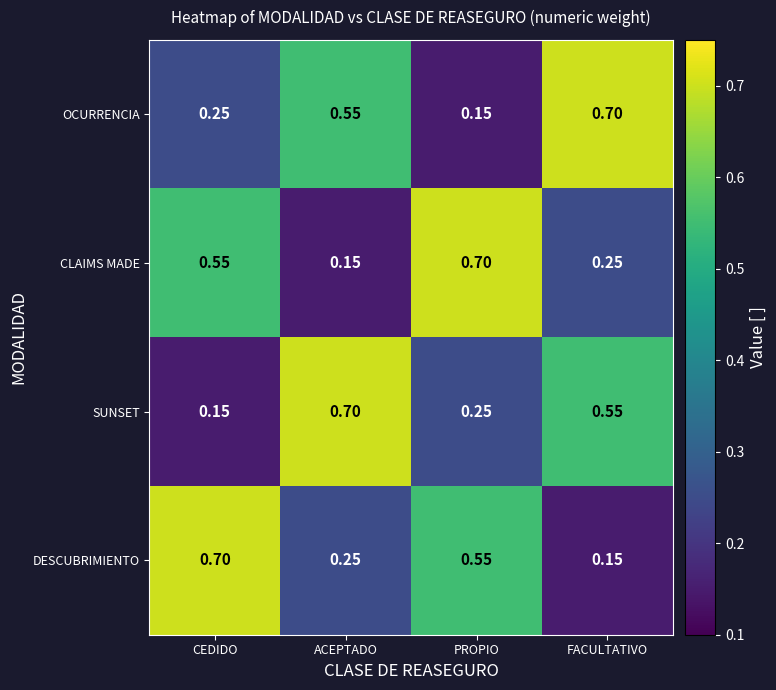

At which label is CLAIMS MADE closest to 0?

ACEPTADO